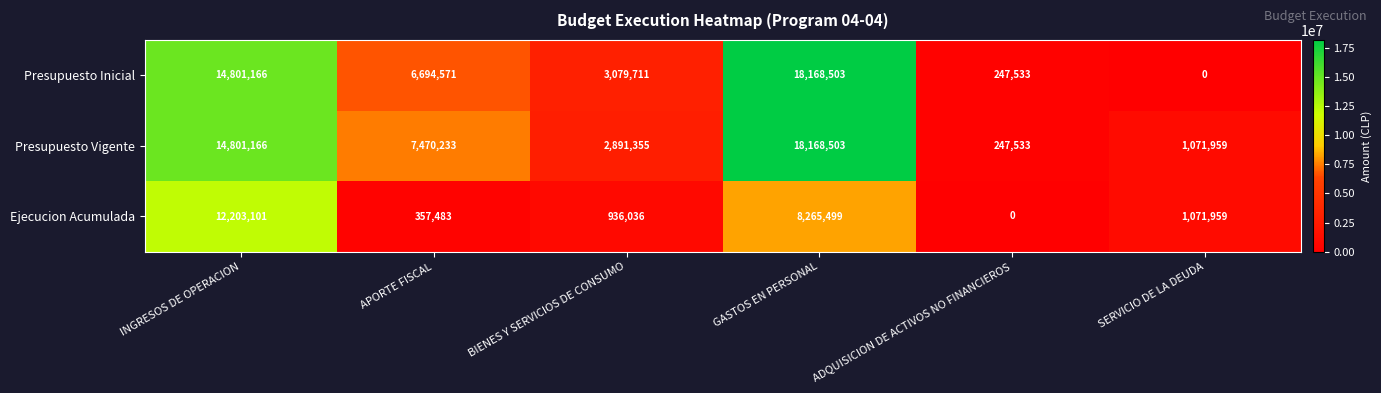

How many positive values does the Ejecucion Acumulada series have?

5